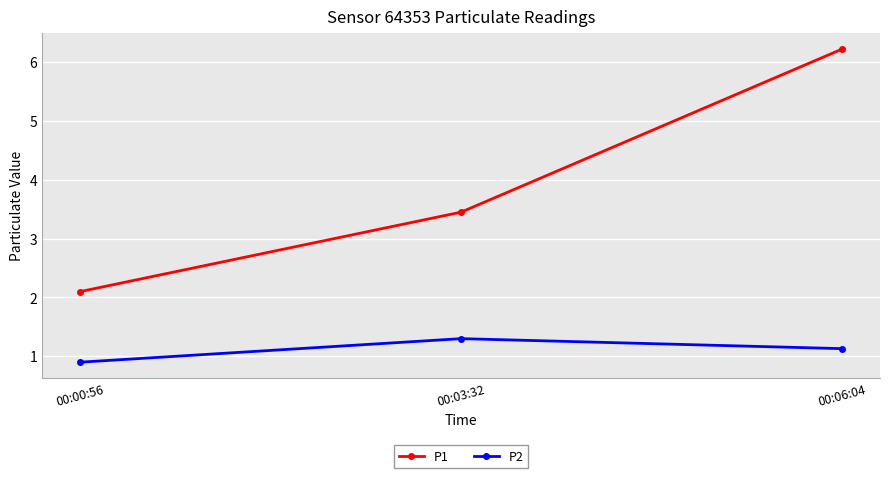

Which series changed the most between 00:03:32 and 00:06:04?

P1